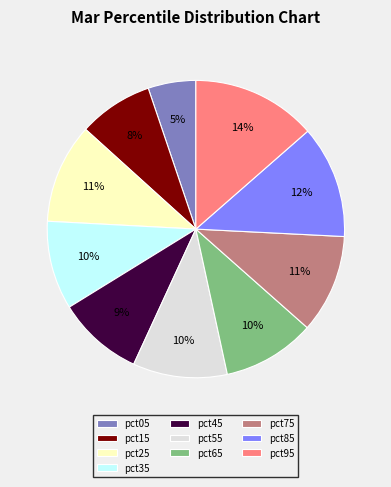

Does pct95 account for over 50% of the chart?

No